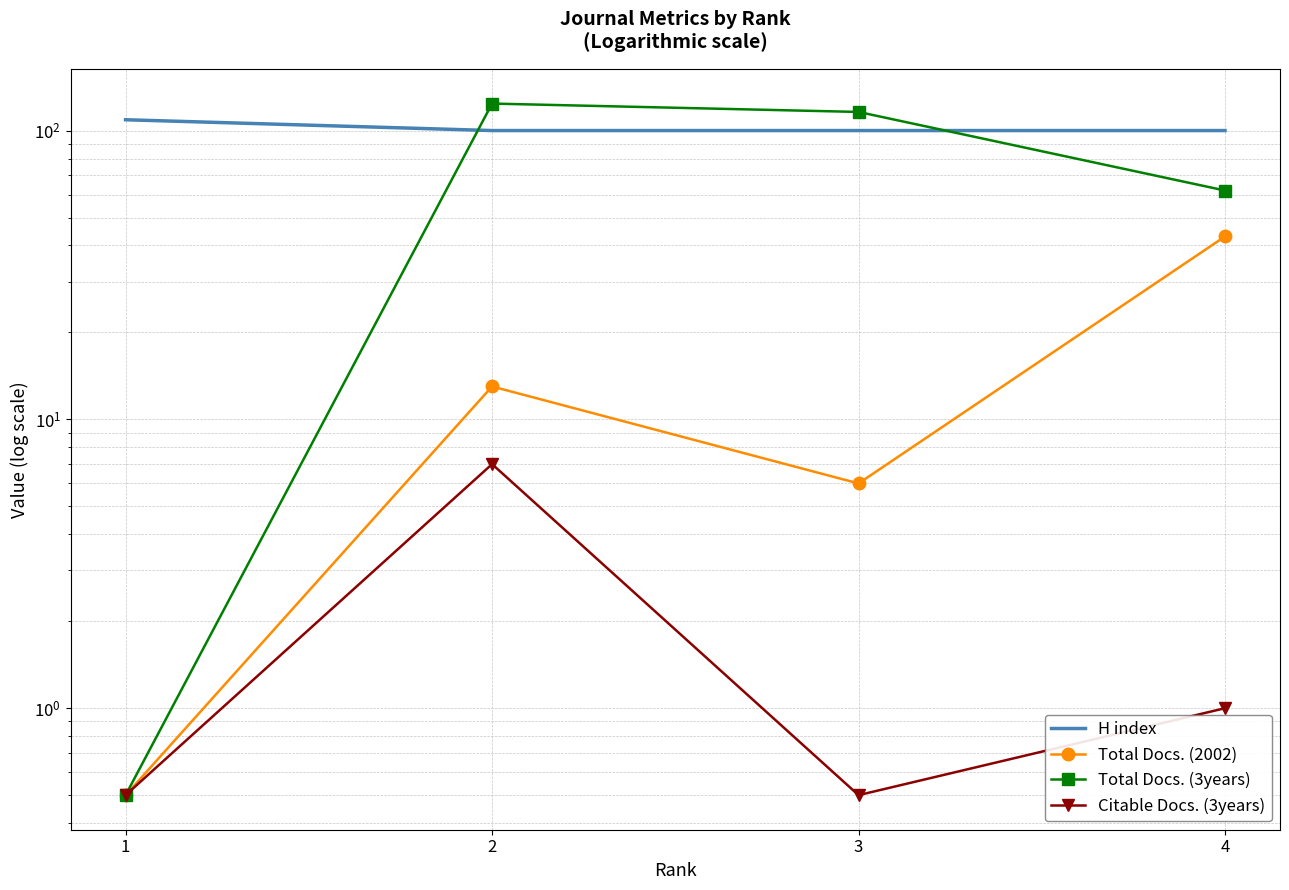

What are all the series names shown in the legend?

H index, Total Docs. (2002), Total Docs. (3years), Citable Docs. (3years)